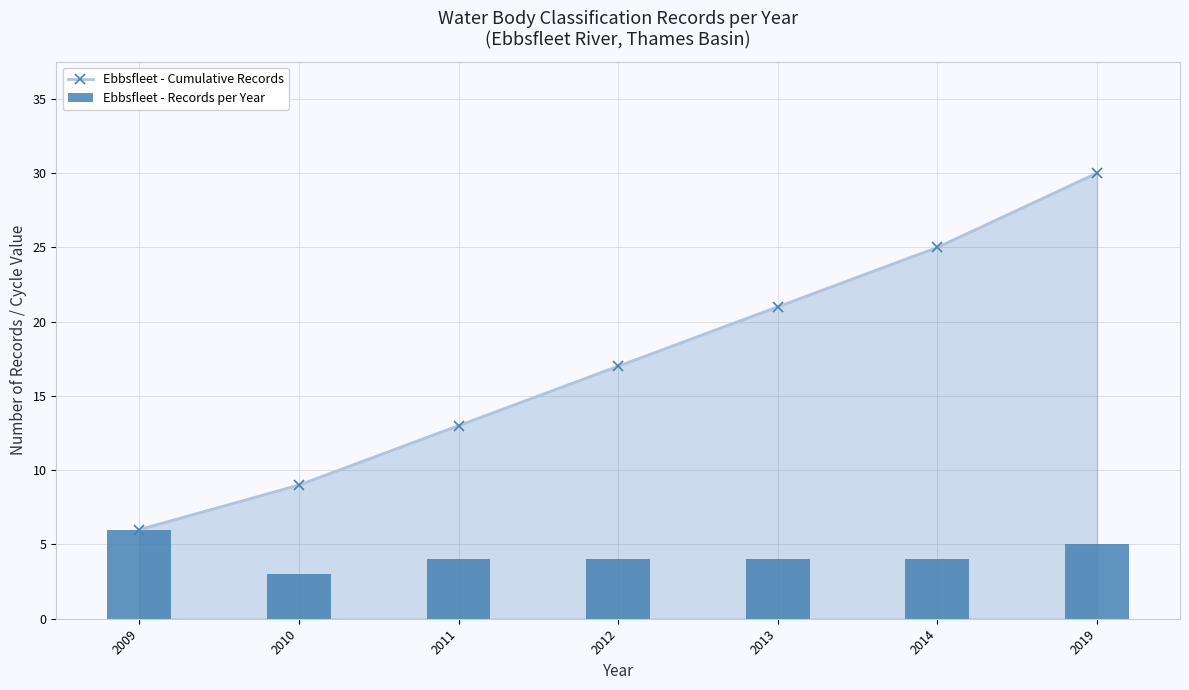

How many data points in Ebbsfleet - Cumulative Records are above 17?

3